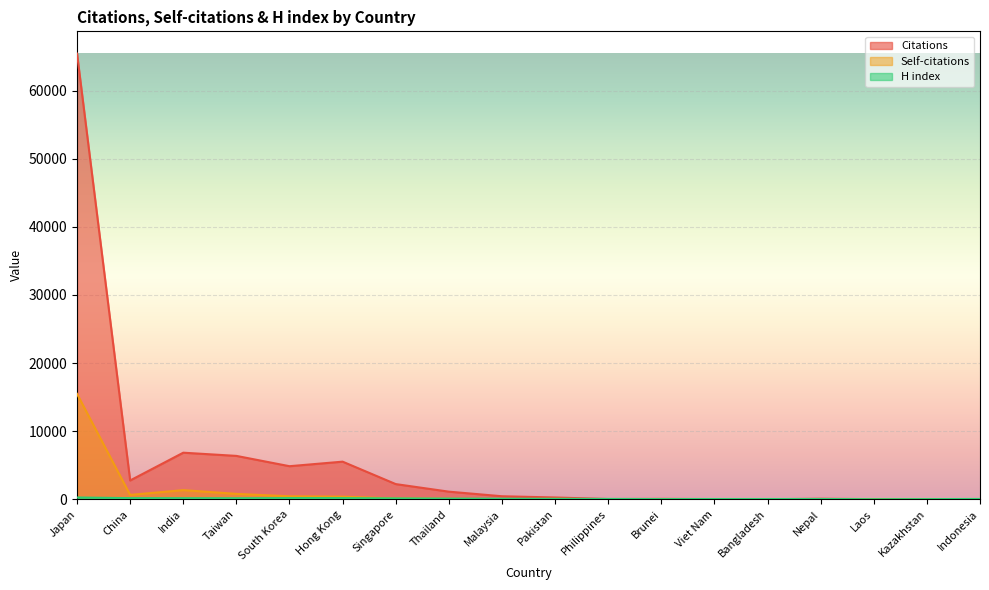

Which has a higher value, Indonesia or Singapore?

Singapore